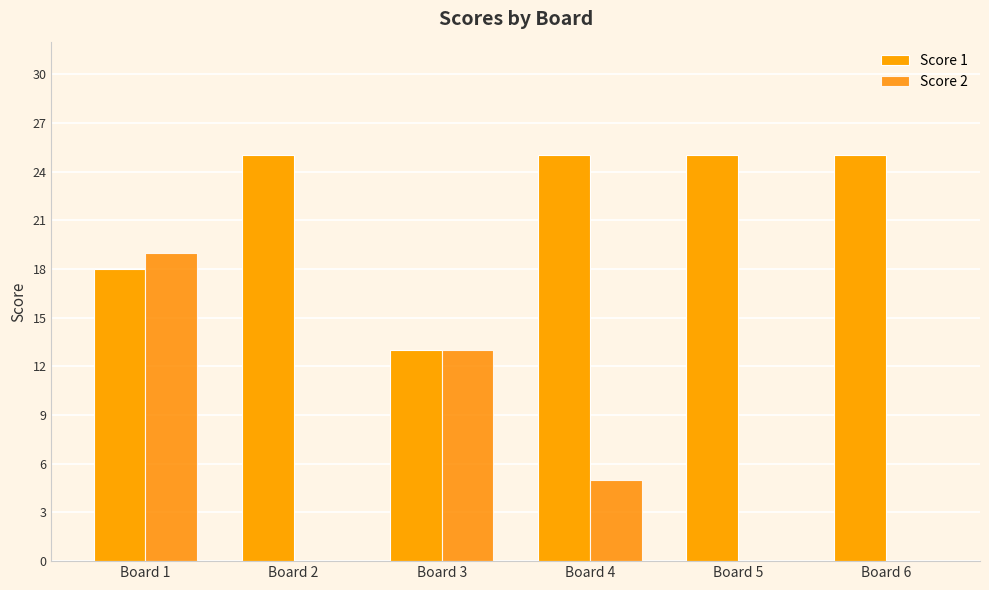

Count the number of categories in the chart.

6